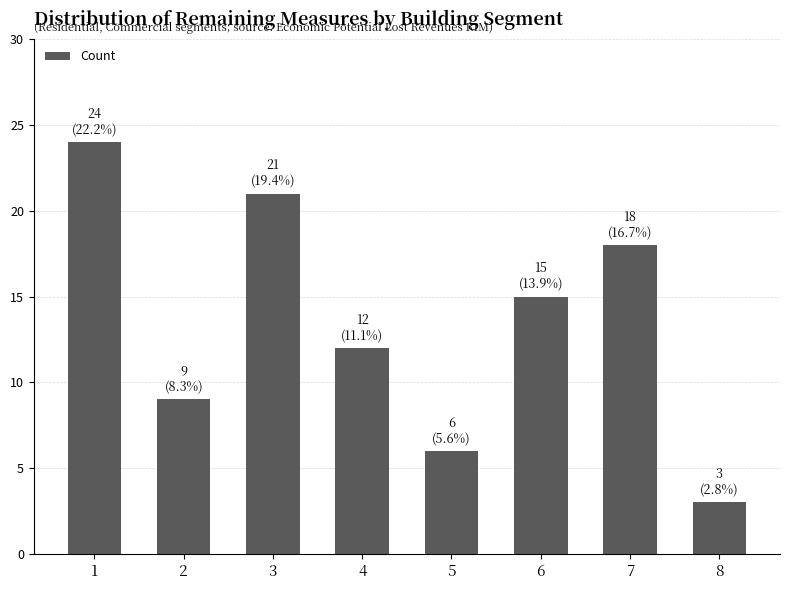

What is the change in value from 1 to 4?

-12